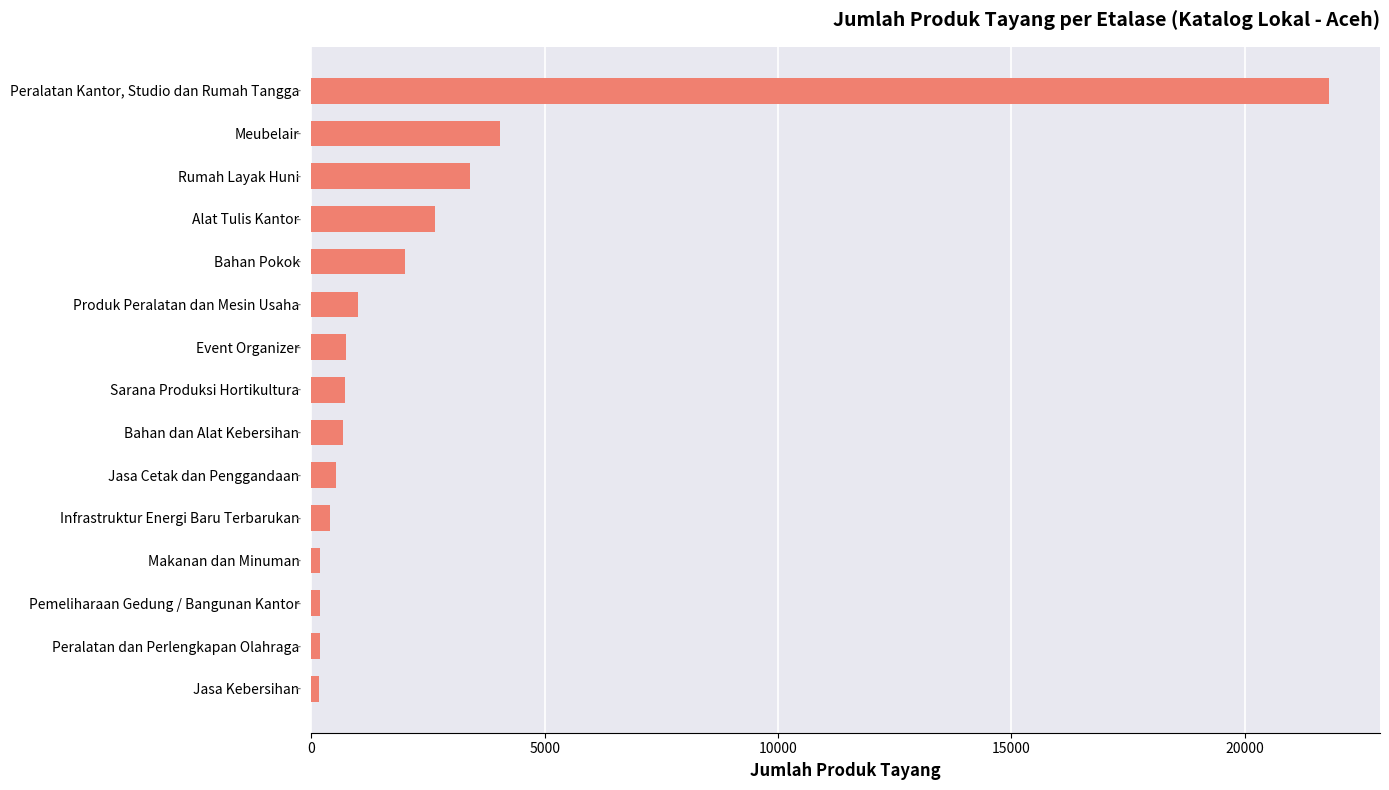

Where is the data nearest to the value 10987?

Meubelair